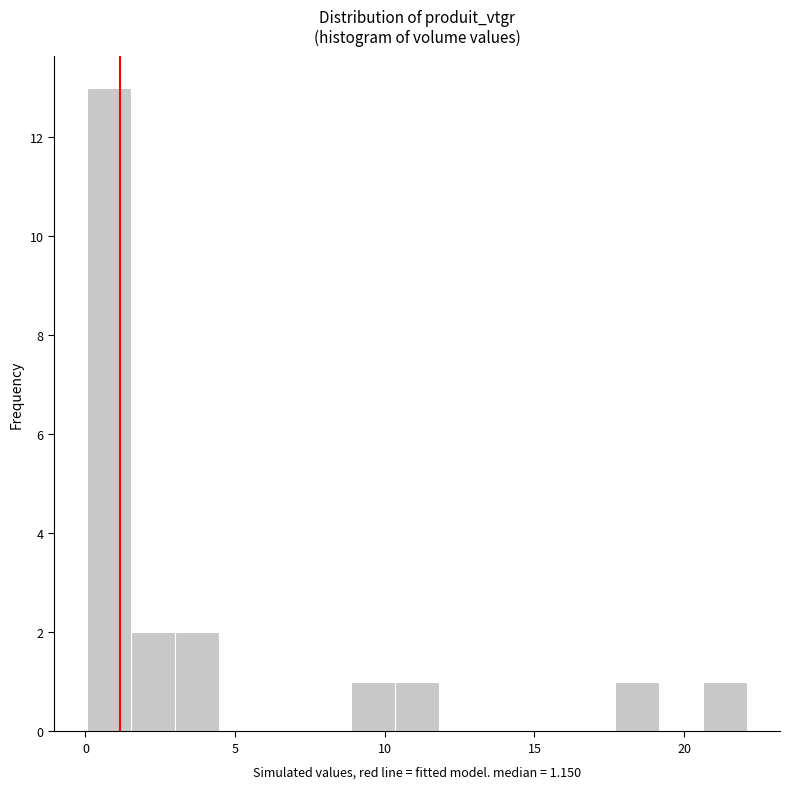

Read against the x-axis, roughly where is the centre of the tallest bar?

1.0